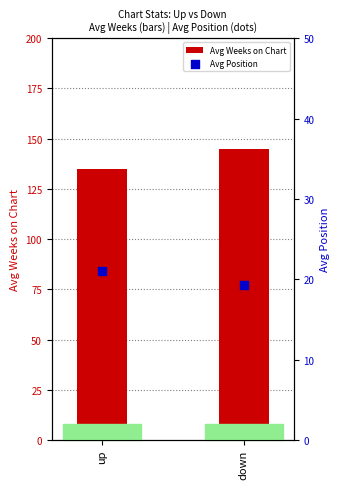

At which category is the sum across all series the highest?

down